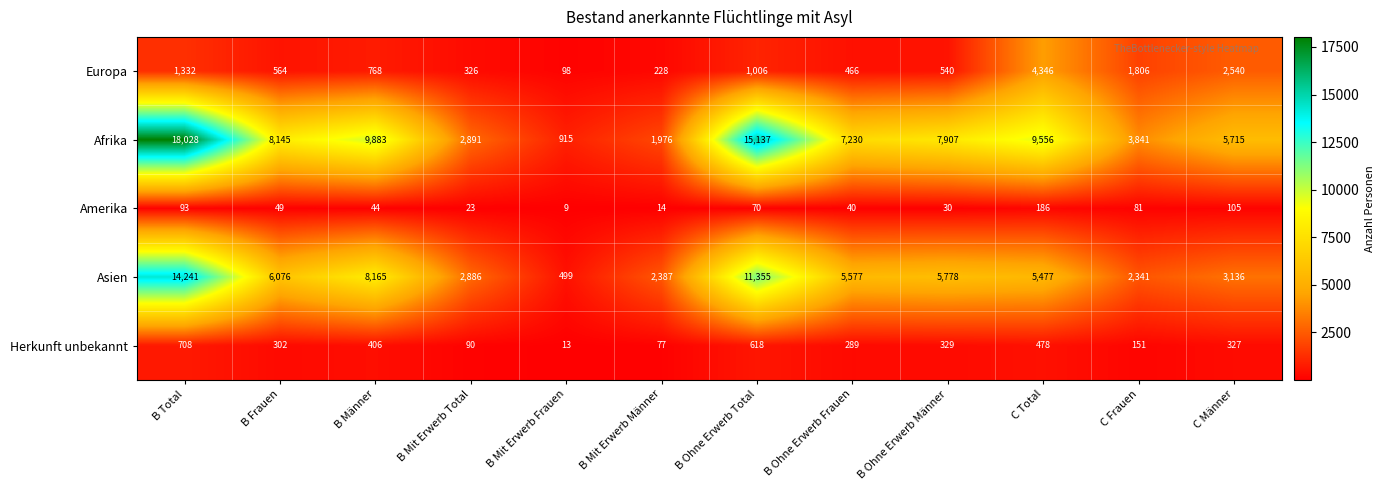

What is the difference between the second highest and minimum values in the Asien series?

10856